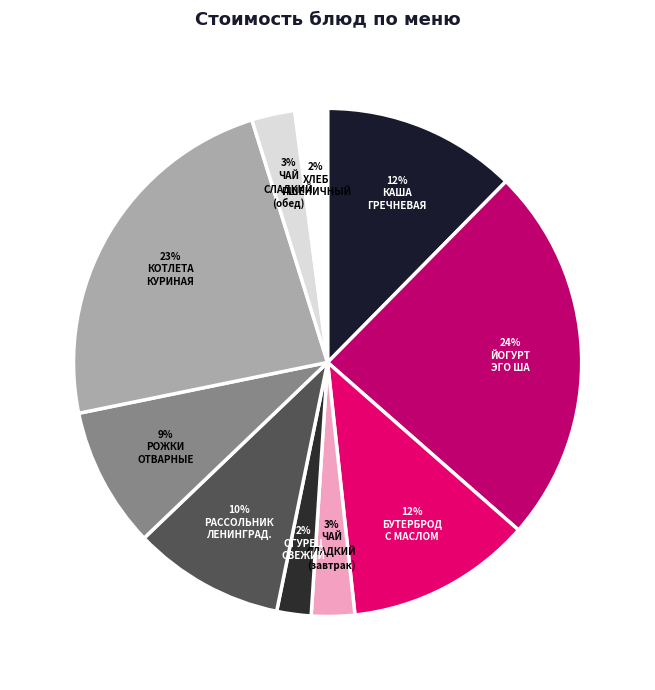

How many slices are in this pie chart?

10